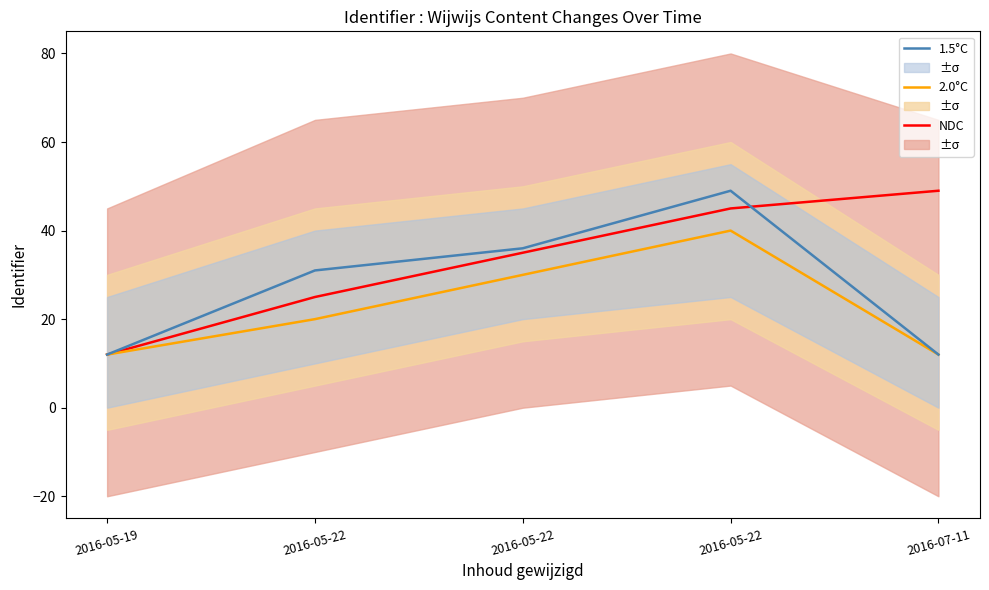

What is the spread (max minus min) of values at 2016-07-11?

37